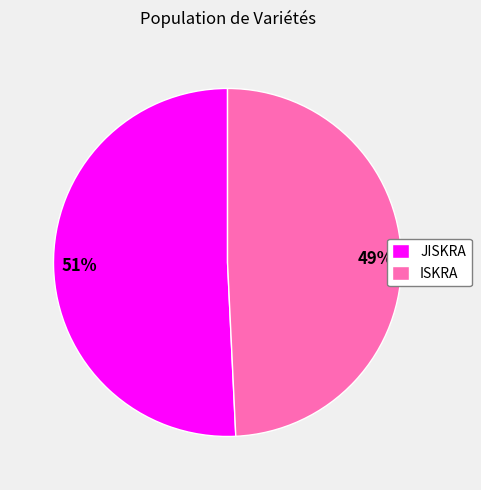

True or false: JISKRA accounts for 57% of the total.

False